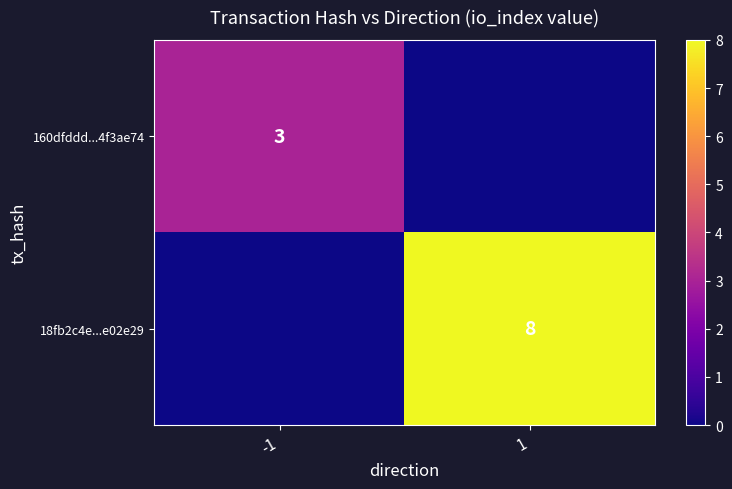

The 160dfddd...4f3ae74 series shows 5 at -1. True or false?

False